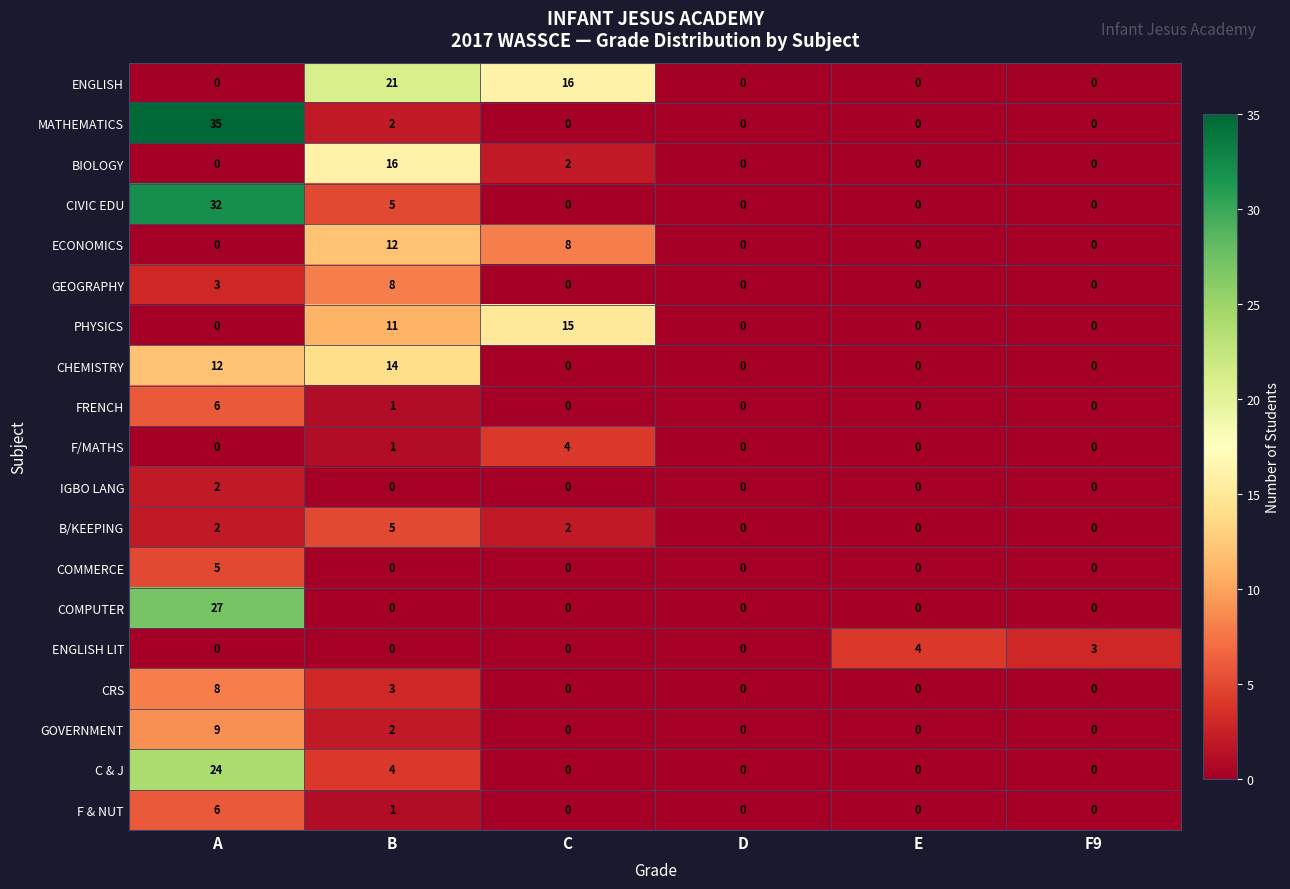

The value of COMPUTER at D is 16. True or false?

False